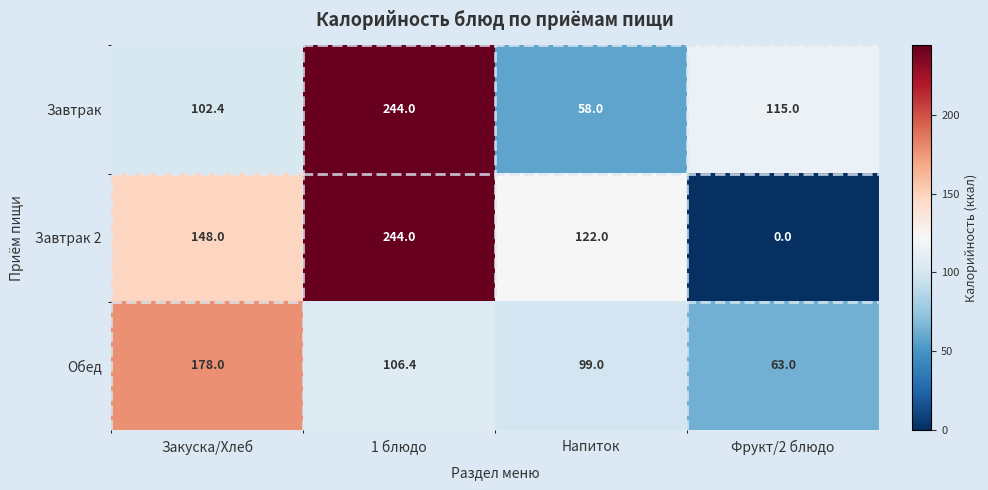

Which label corresponds to the largest value in the chart?

1 блюдо